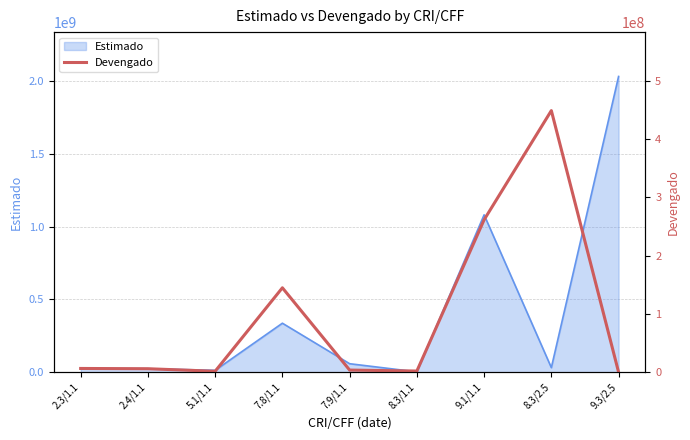

What is the maximum value shown in the chart?

448949389.6